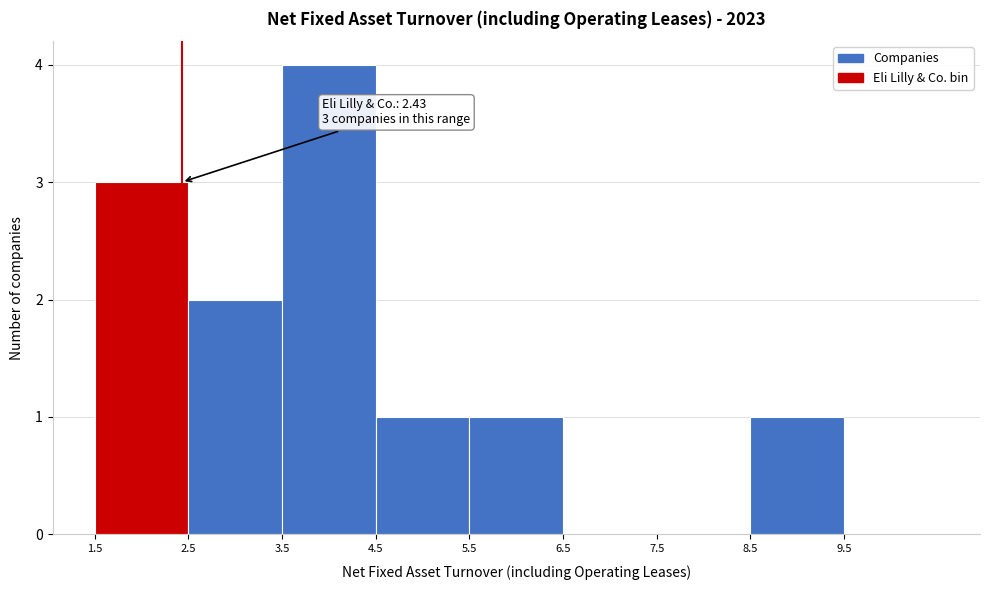

Which range on the x-axis has the tallest bar?

3.5 to 4.5